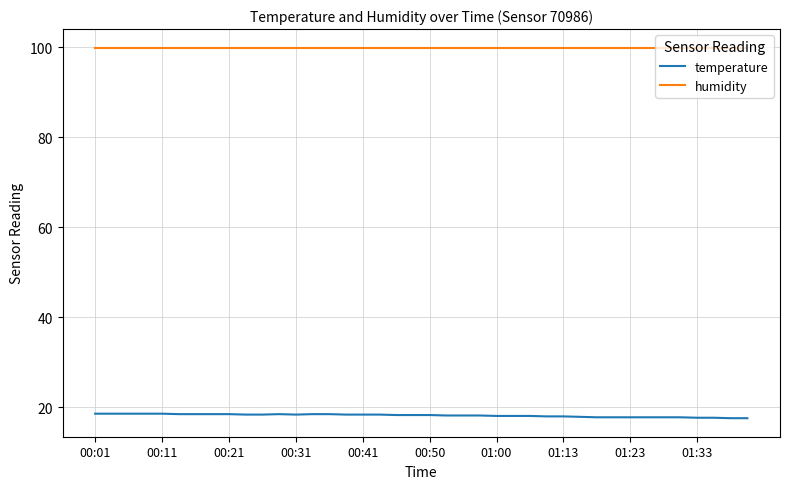

True or false: humidity and temperature intersect in this chart.

False